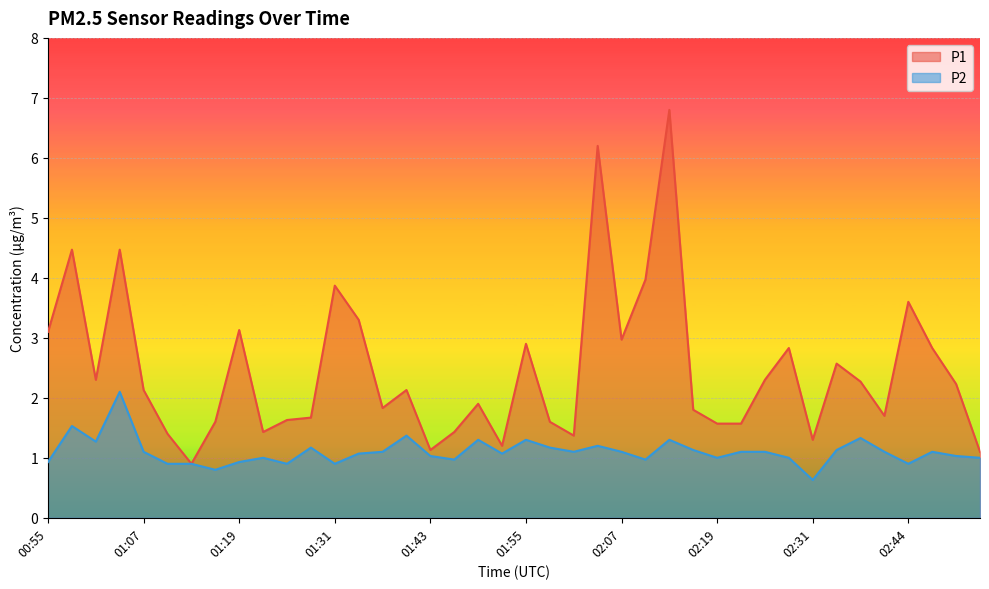

What is the difference between the maximum and minimum values in the P2 series?

1.5